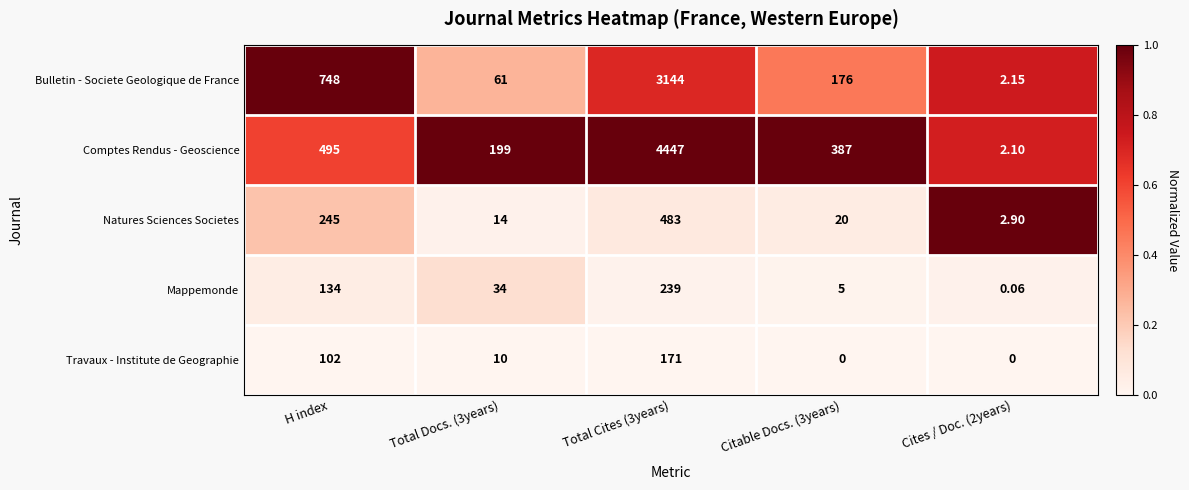

Which series has the widest spread of values?

Comptes Rendus - Geoscience